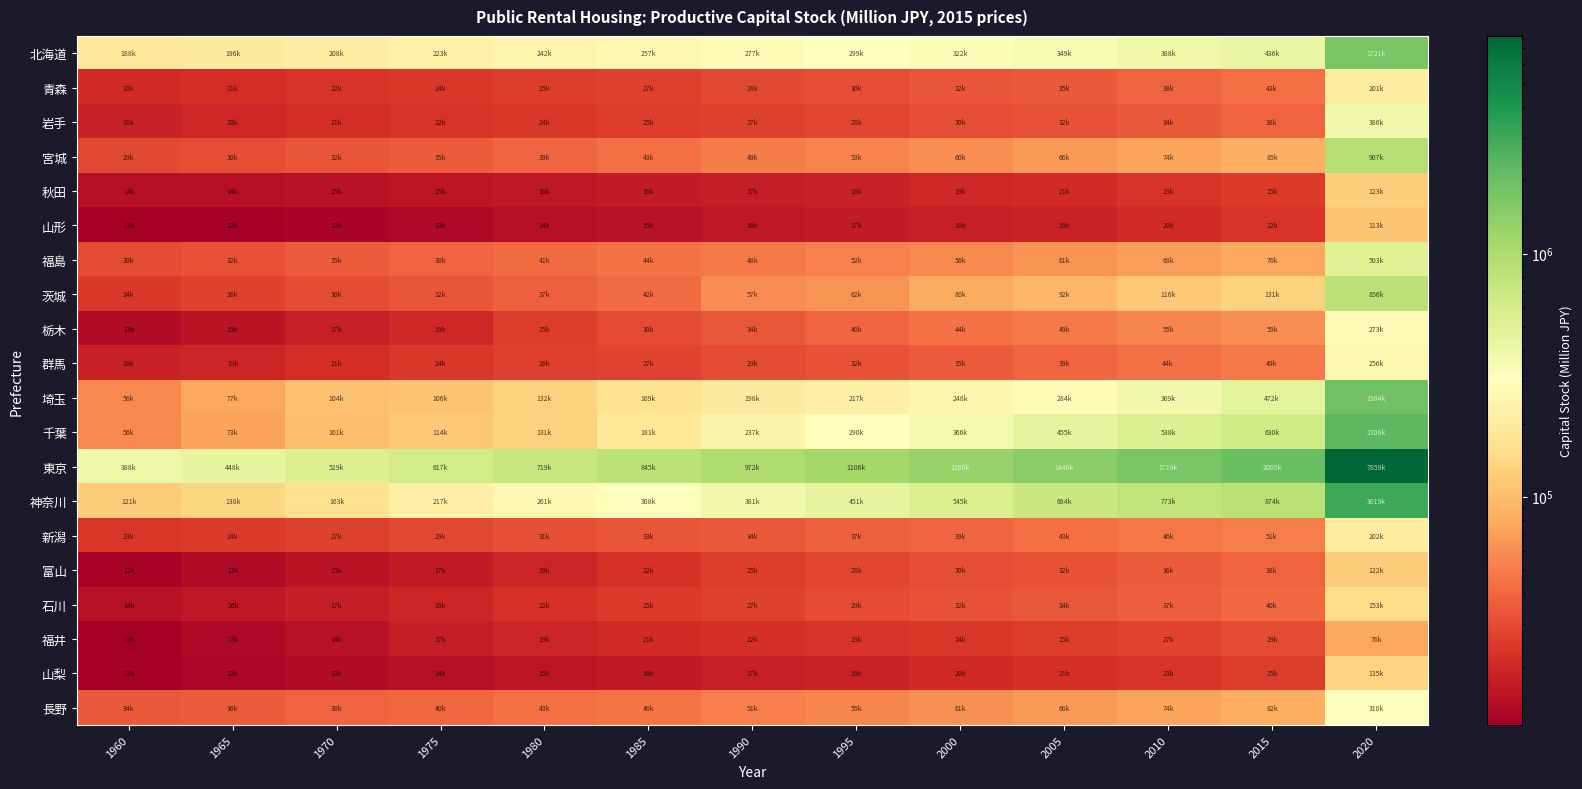

What is the total value across all series at 1980?

1891823